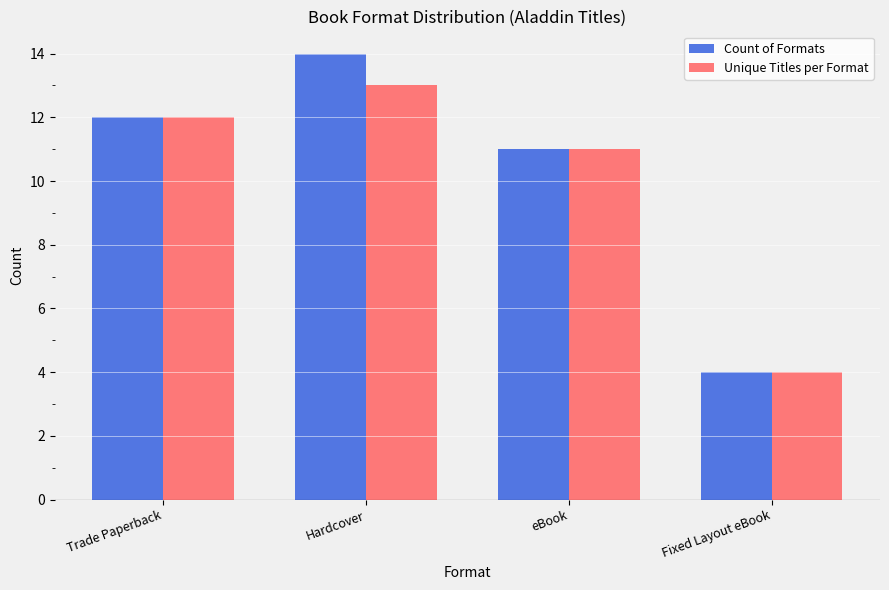

Reading left to right, transcribe all the data shown in this chart.

Count of Formats: Trade Paperback=12	Hardcover=14	eBook=11	Fixed Layout eBook=4
Unique Titles per Format: Trade Paperback=12	Hardcover=13	eBook=11	Fixed Layout eBook=4